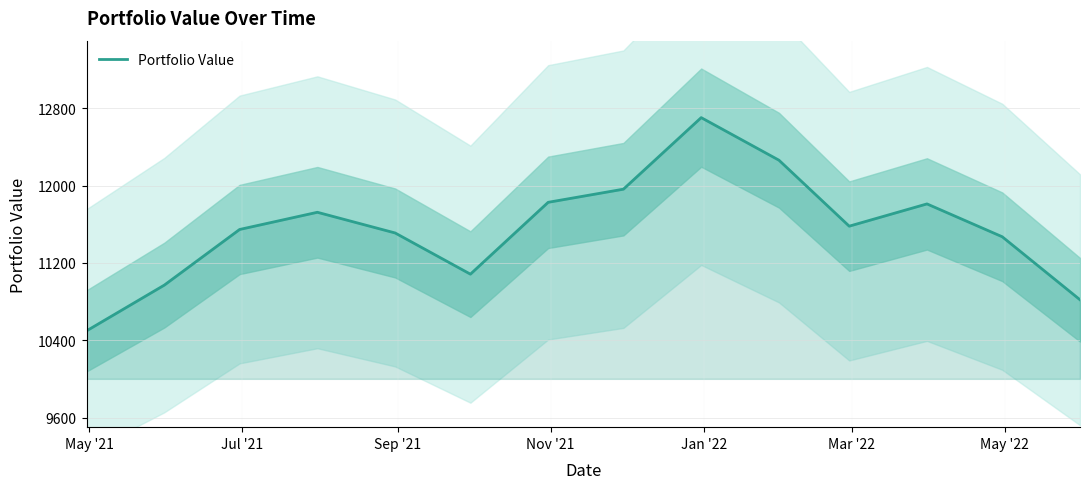

What is the minimum value for Portfolio Value?

10496.9